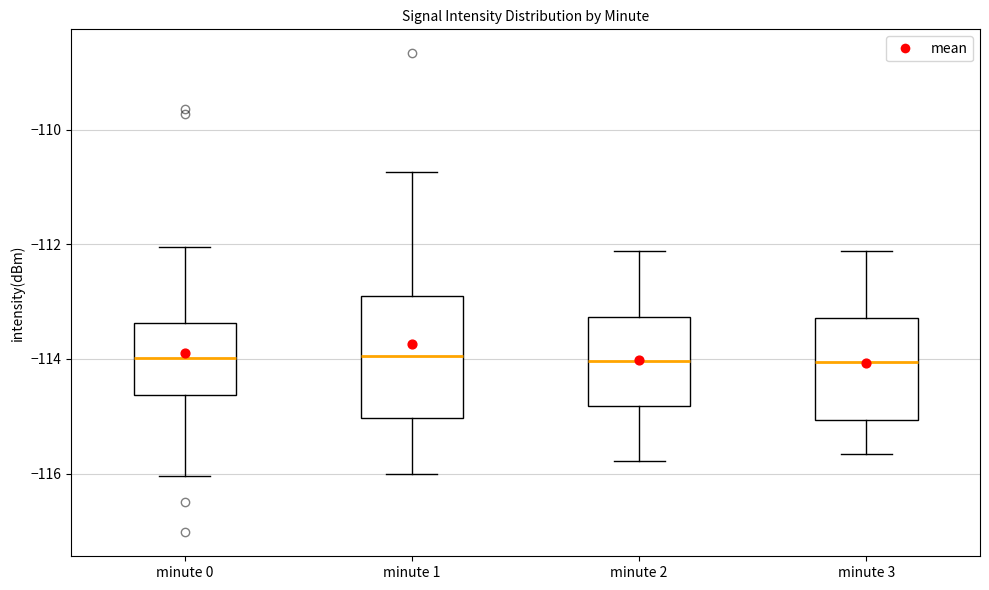

Reading left to right, read every box against the y-axis: the position of its median line, the range the box covers, and the ends of its whiskers. The values are not printed on the chart, so give them approximately, as read against the axis.

minute 0: median -114.0, box -114.6 to -113.4, whiskers -116.0 to -112.0
minute 1: median -114.0, box -115.0 to -112.8, whiskers -116.0 to -110.8
minute 2: median -114.0, box -114.8 to -113.2, whiskers -115.8 to -112.2
minute 3: median -114.0, box -115.0 to -113.2, whiskers -115.6 to -112.2